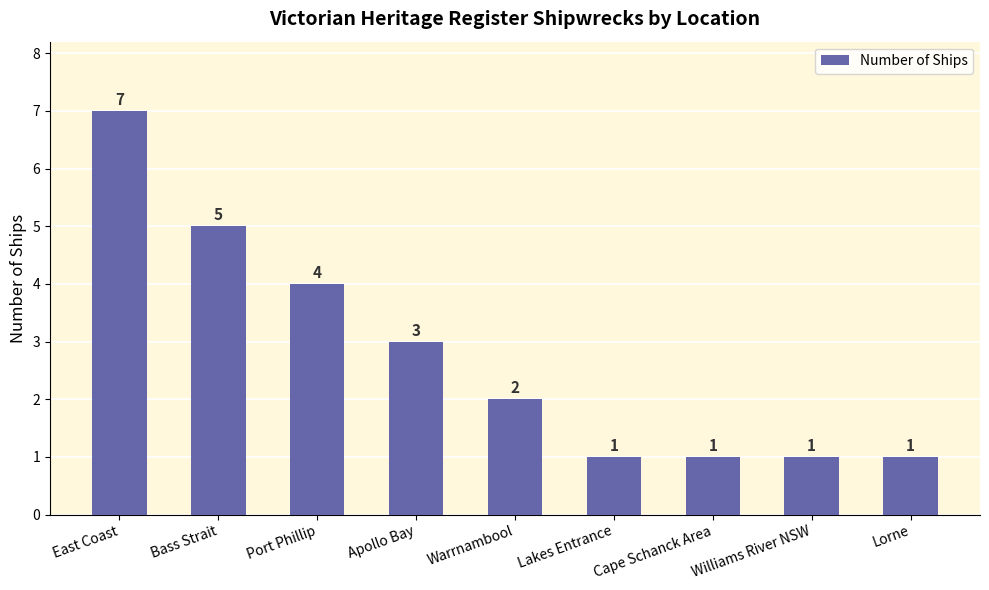

What is the value of the 8th bar from the left?

1